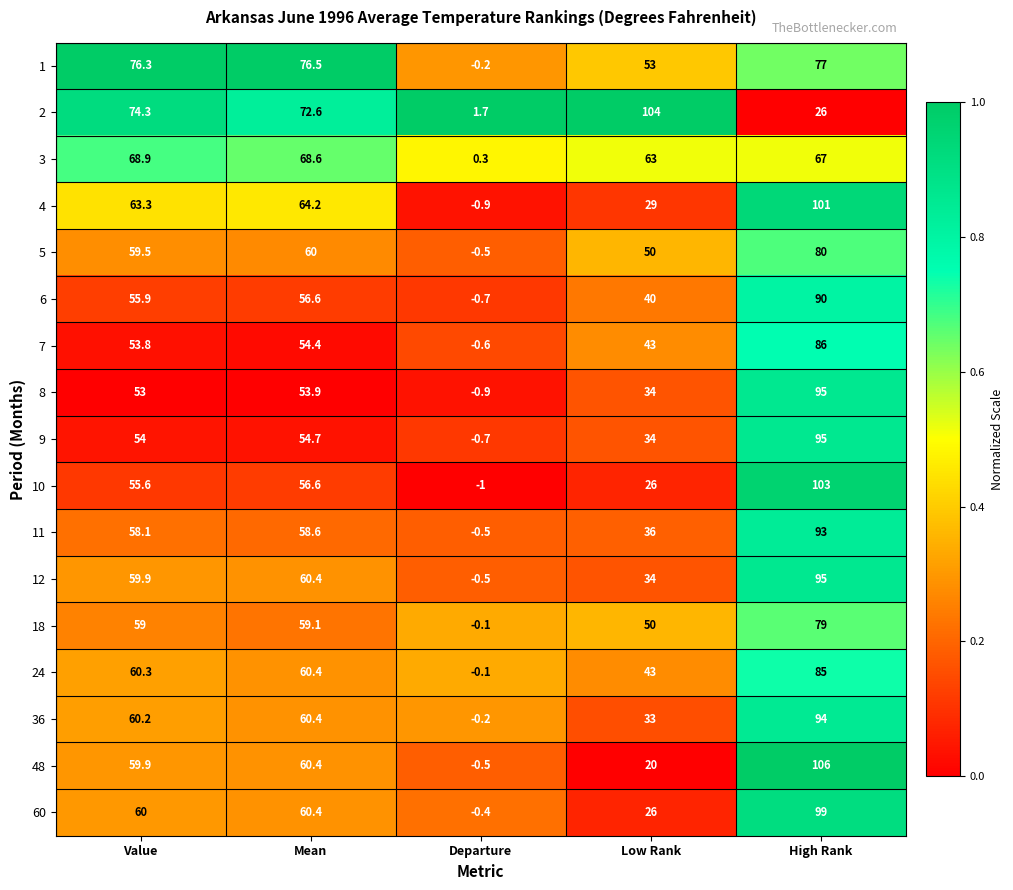

Which series has the largest range (max minus min)?

48